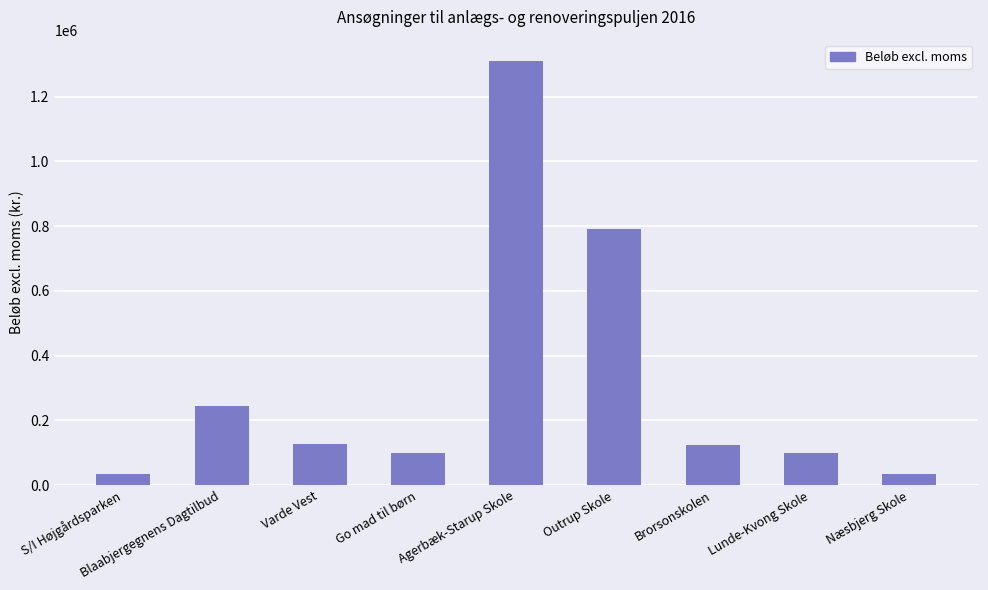

What is the difference between the values at Brorsonskolen and Blaabjergegnens Dagtilbud?

120700